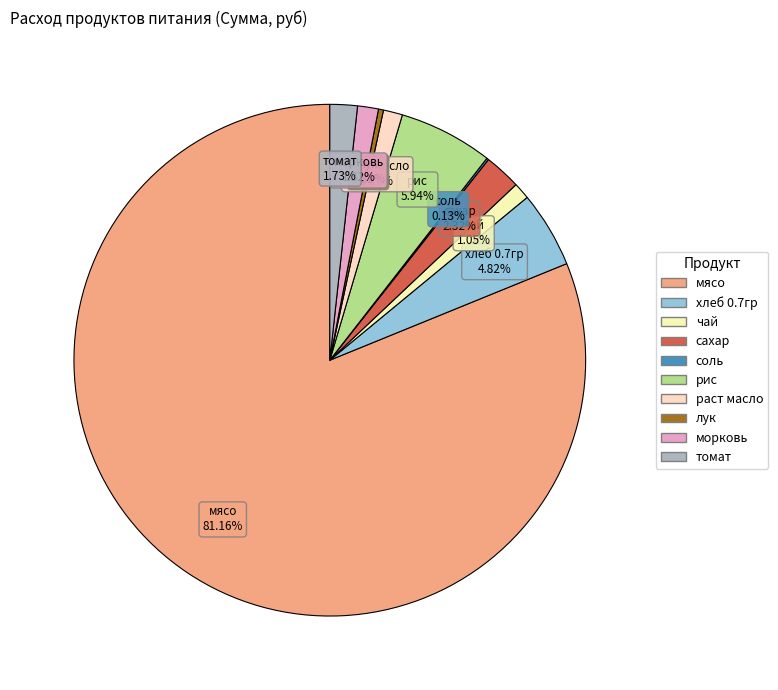

Which category has the biggest portion of the pie?

мясо